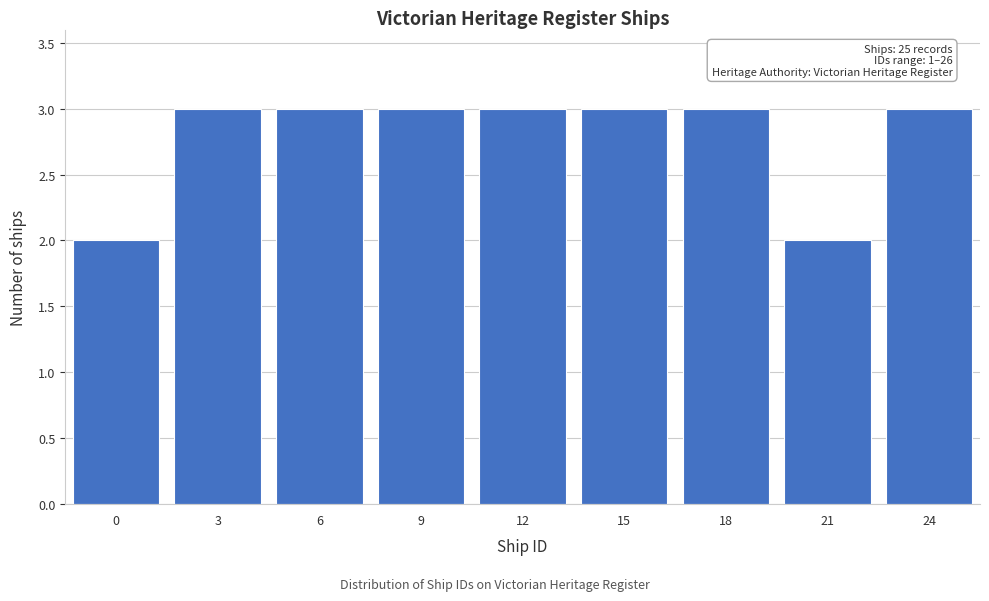

Reading left to right, what are all the values shown in this chart?

2	3	3	3	3	3	3	2	3